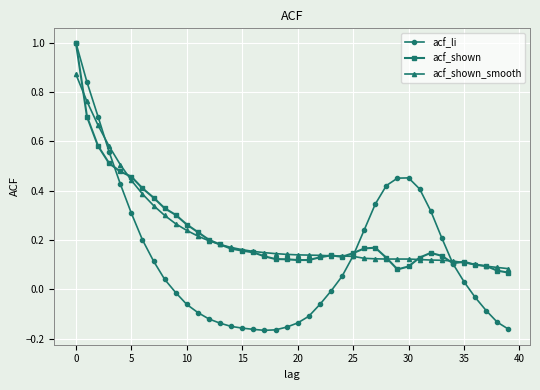

What is the highest value of the acf_li series?

1.0